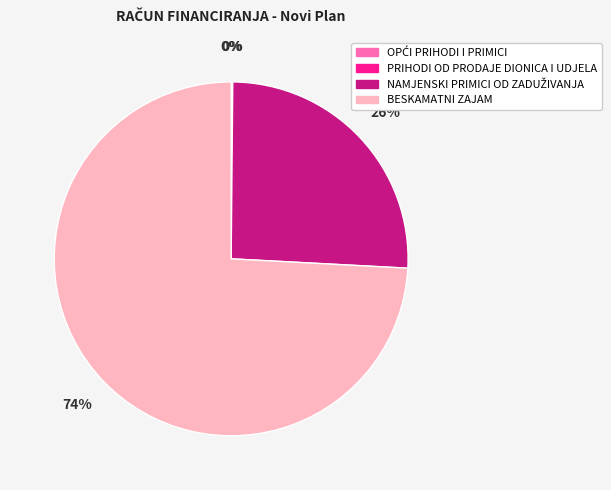

True or false: BESKAMATNI ZAJAM accounts for 67% of the total.

False